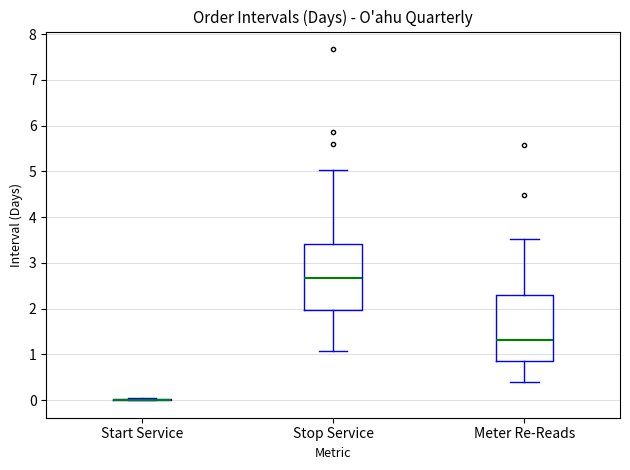

Where is the upper edge of the box for Meter Re-Reads on the y-axis? The values are not printed on the chart, so give them approximately, as read against the axis.

2.3